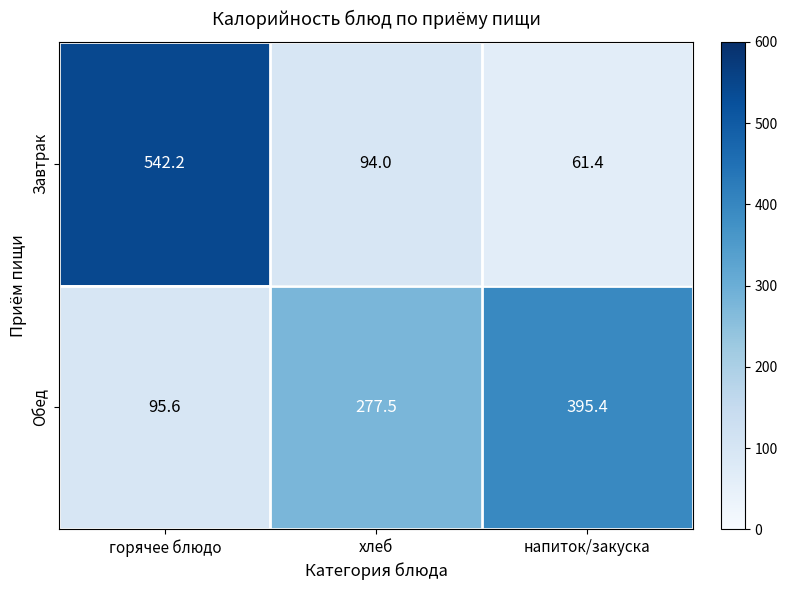

At which category is the sum across all series the highest?

горячее блюдо